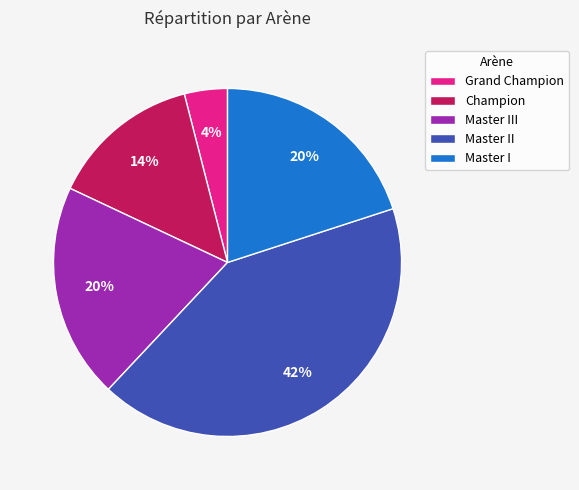

Between Master I and Grand Champion, which is larger?

Master I